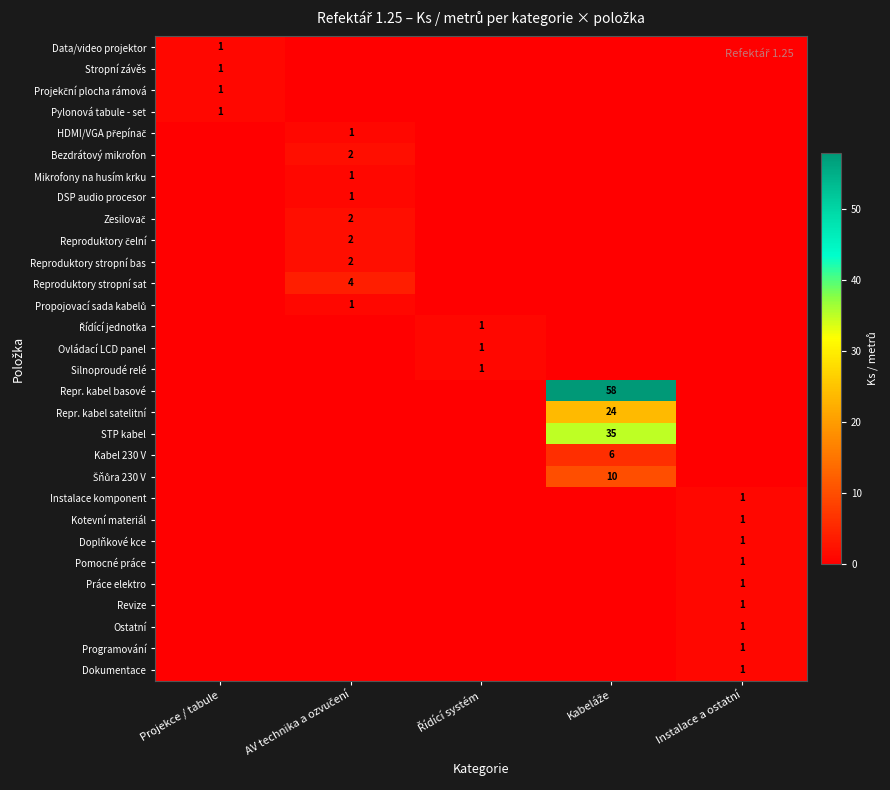

The value of Instalace komponent at Instalace a ostatní is 2. True or false?

False